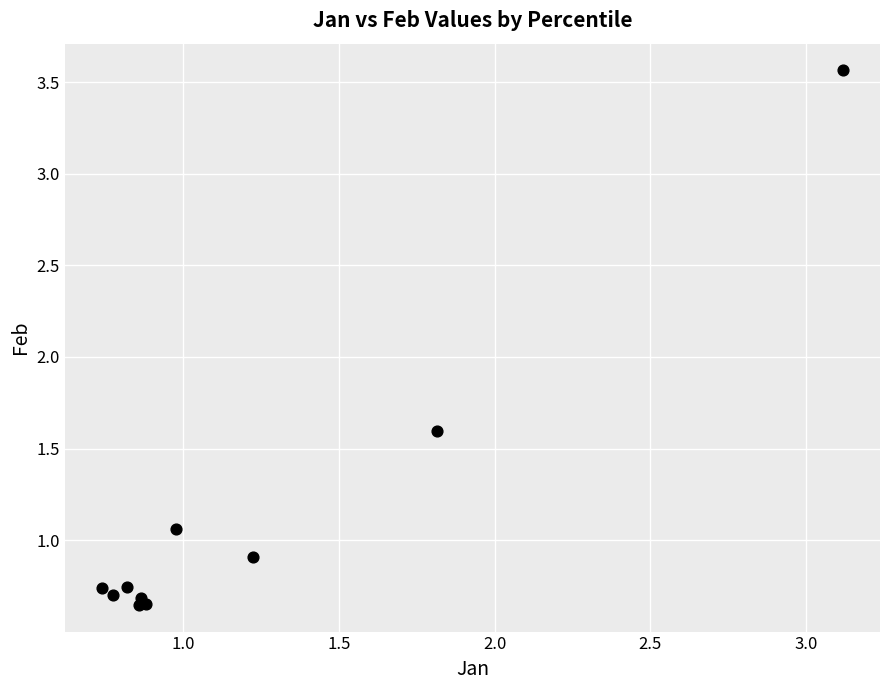

What Y value in the scatter plot is closest to 2?

1.6